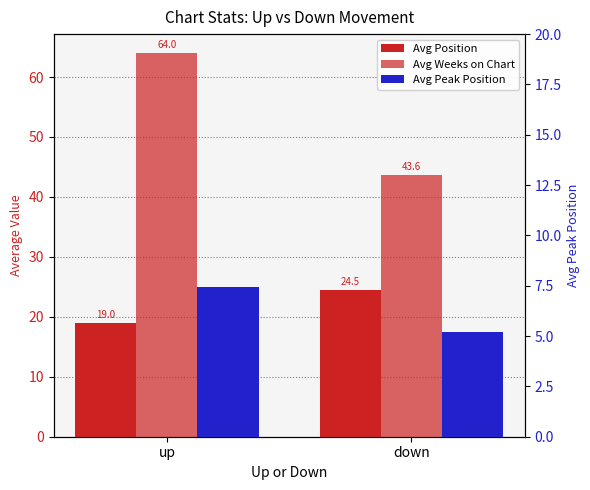

Reading right to left, list all the values displayed in this chart.

Avg Position: down=24.5	up=19.0
Avg Weeks on Chart: down=43.6	up=64.0
Avg Peak Position: down=5.2	up=7.4